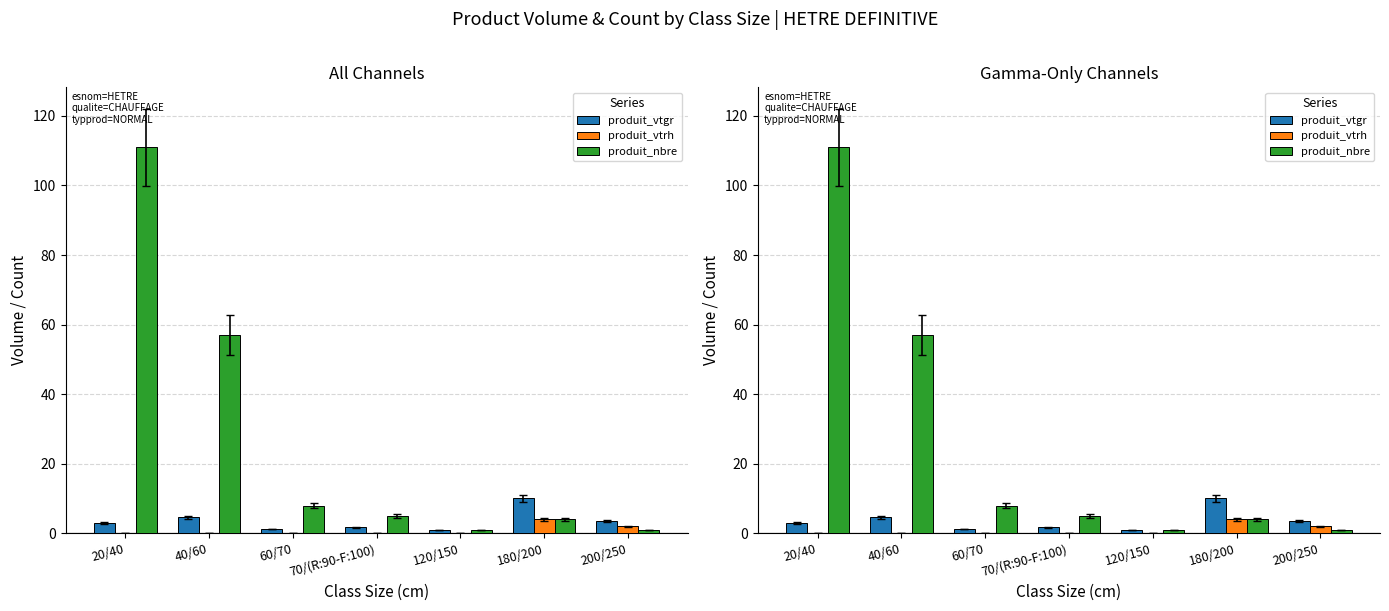

What position from the left is 120/150?

5